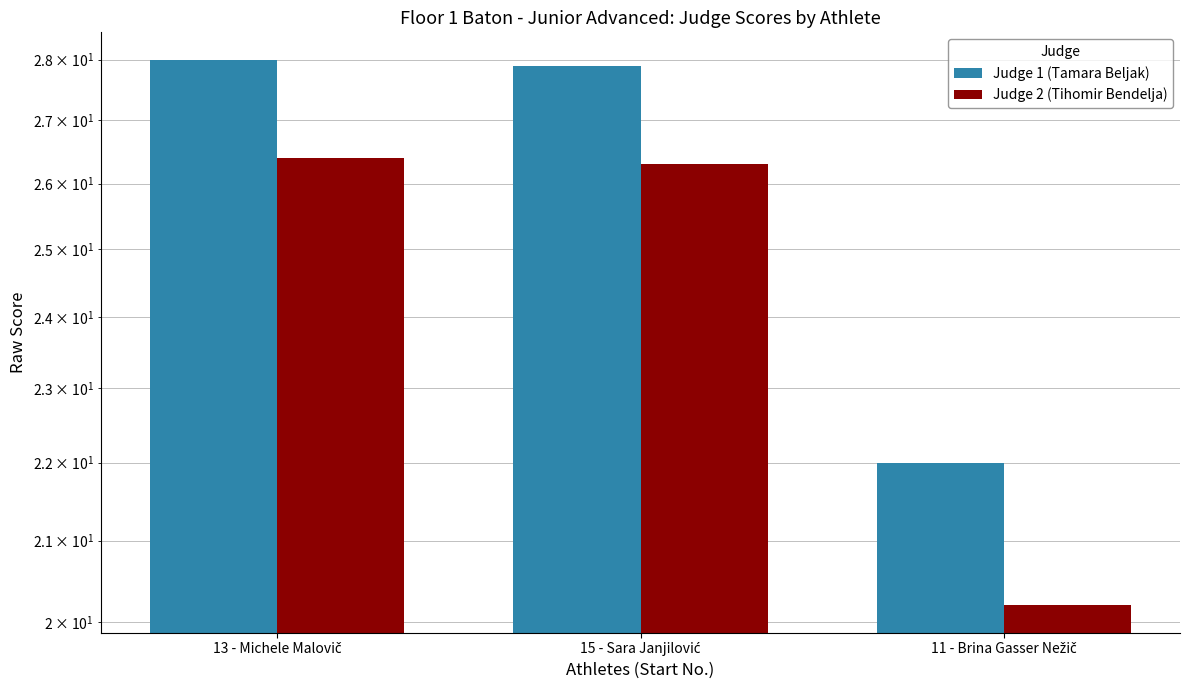

The value of Judge 2 (Tihomir Bendelja) at 13 - Michele Malovič is 26.4. True or false?

True